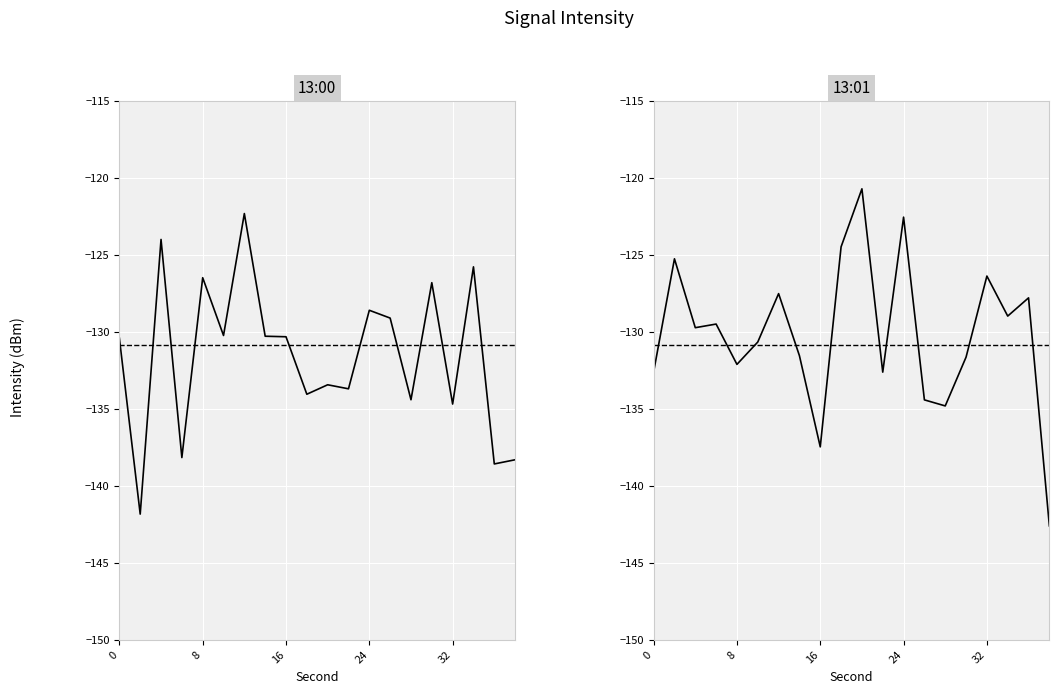

True or false: 13:01 has more than 1 points higher than both neighbors.

True